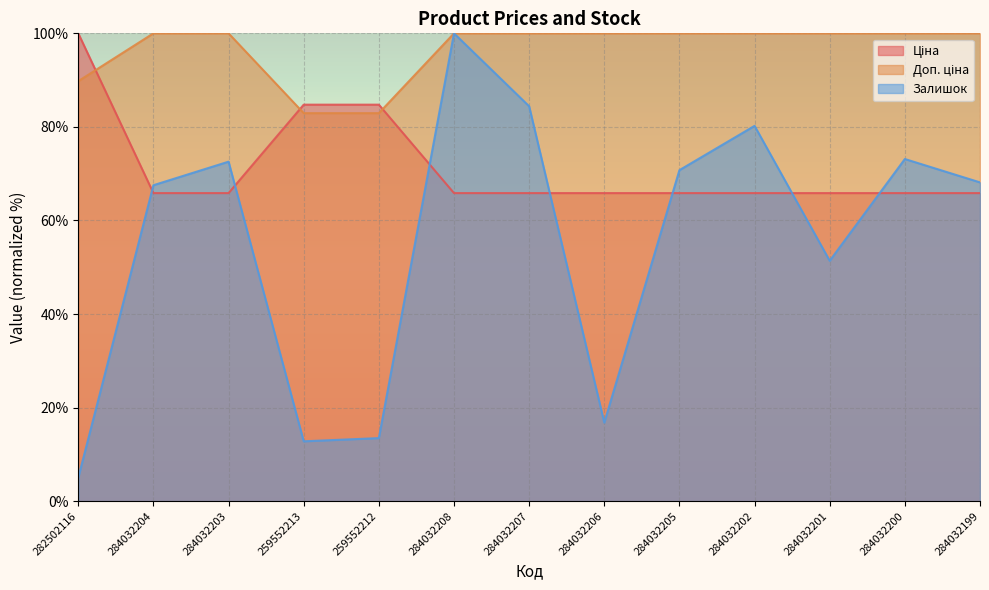

What is the label of the 10th point from the right?

259552213